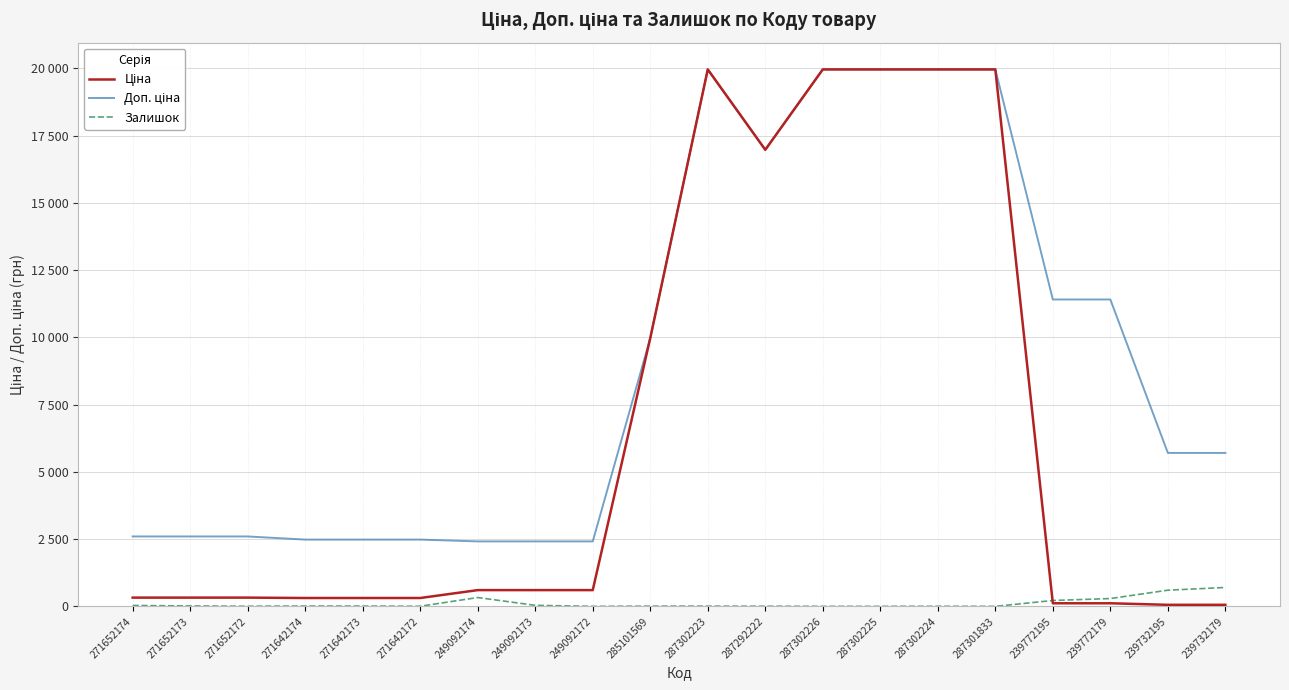

Which label corresponds to the largest value in the chart?

287302223